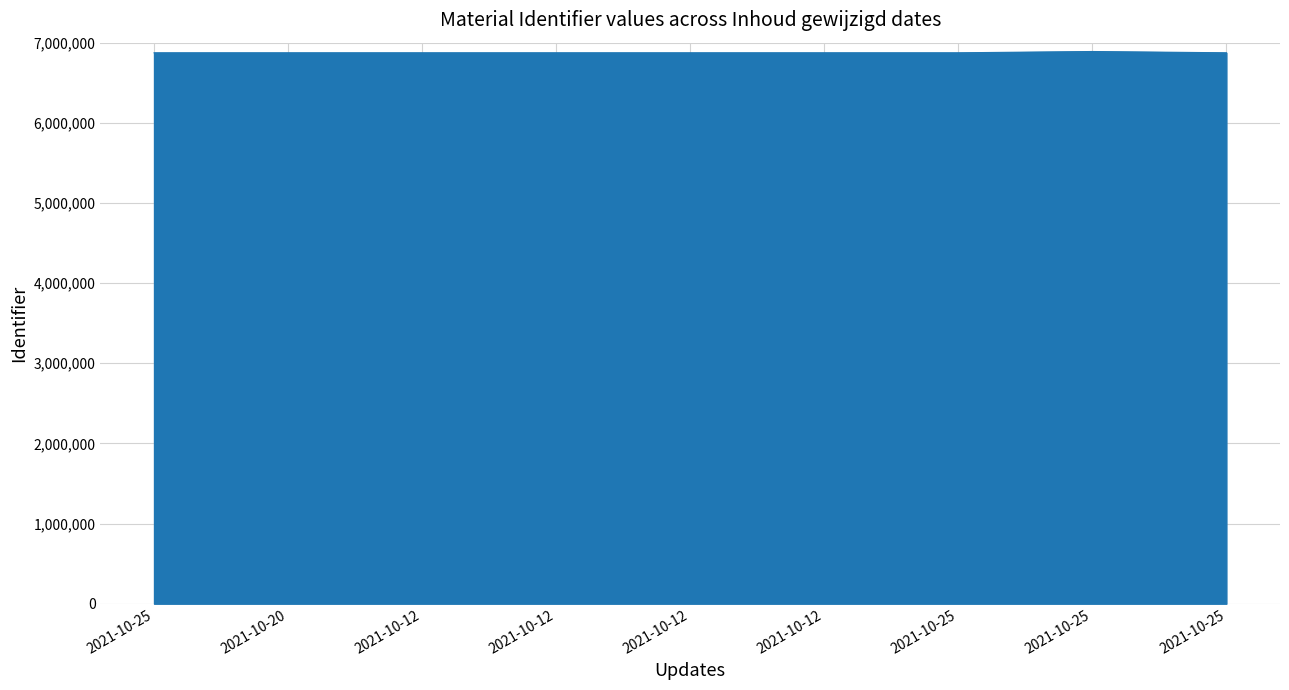

Between 2021-10-12 and 2021-10-12, which is larger?

2021-10-12